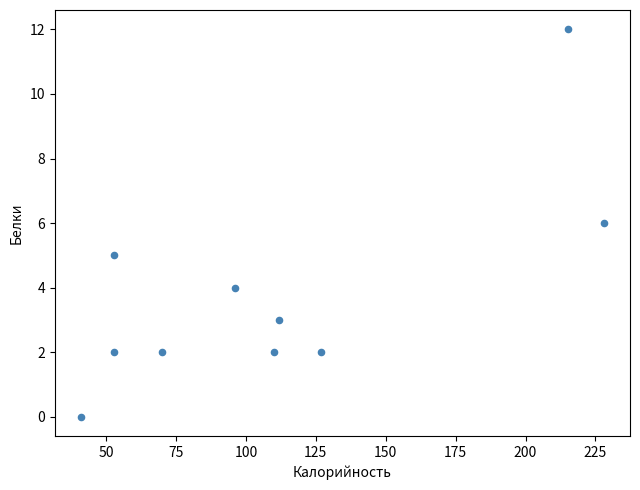

What is the range of Y values (max minus min)?

12